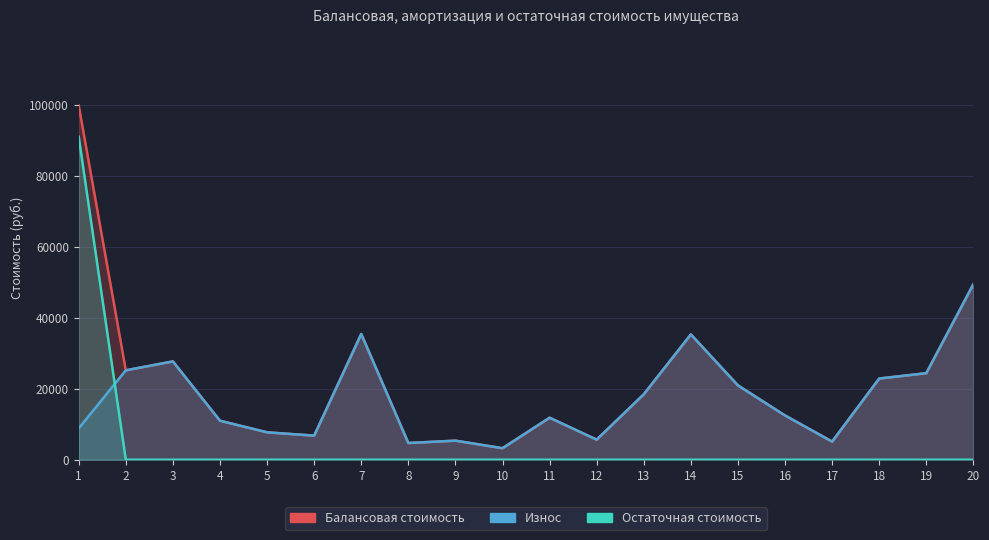

Which series has the largest total across all categories?

Балансовая стоимость